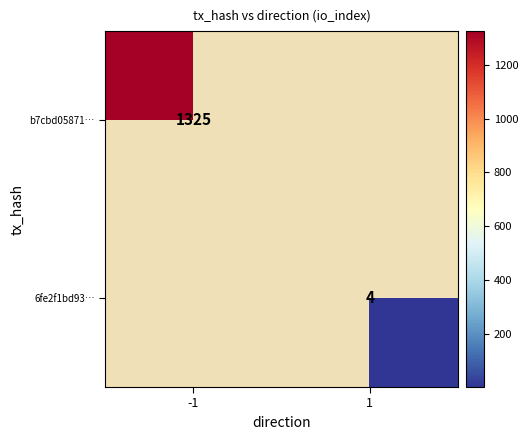

The b7cbd05871… series shows 1325 at -1. True or false?

True